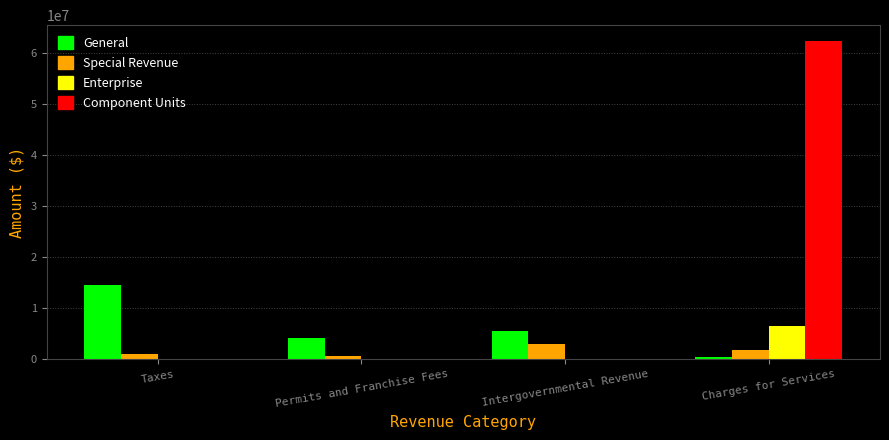

How many series are shown in this chart?

4